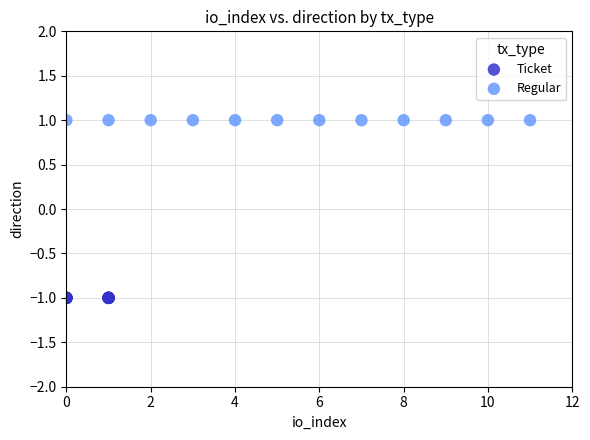

What are all the series names shown in the legend?

Ticket, Regular